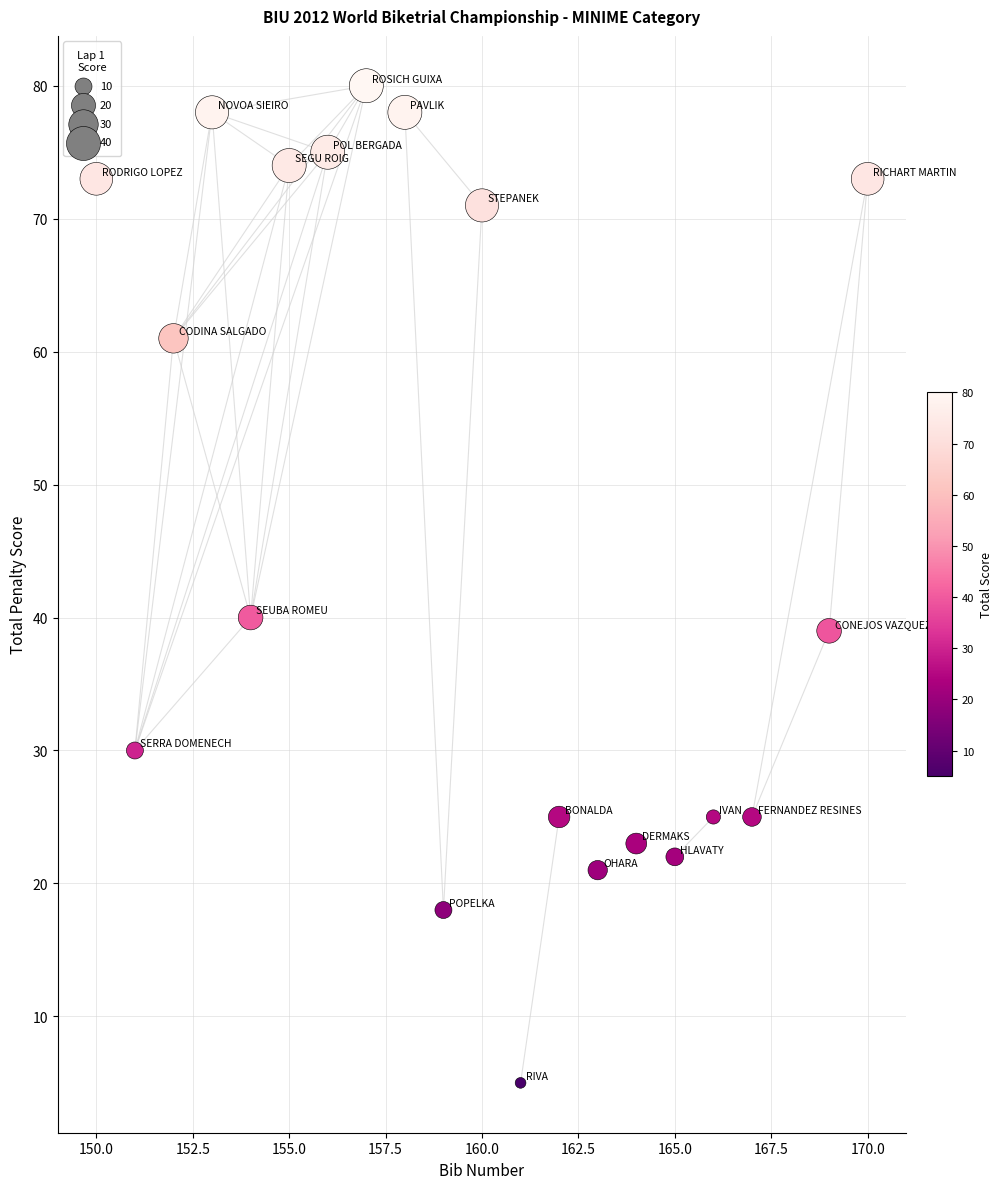

What is the range of Y values (max minus min)?

75